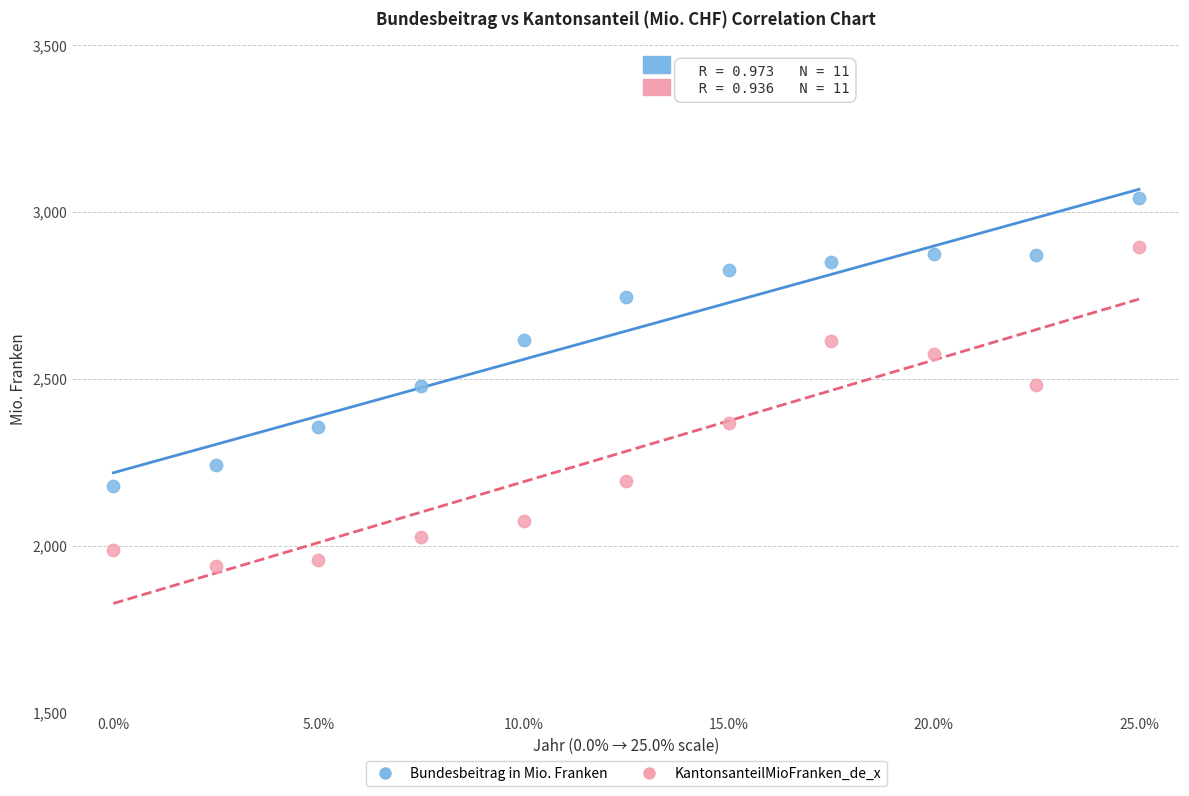

What is the X range (max minus min) for the scatter plot?

25.0